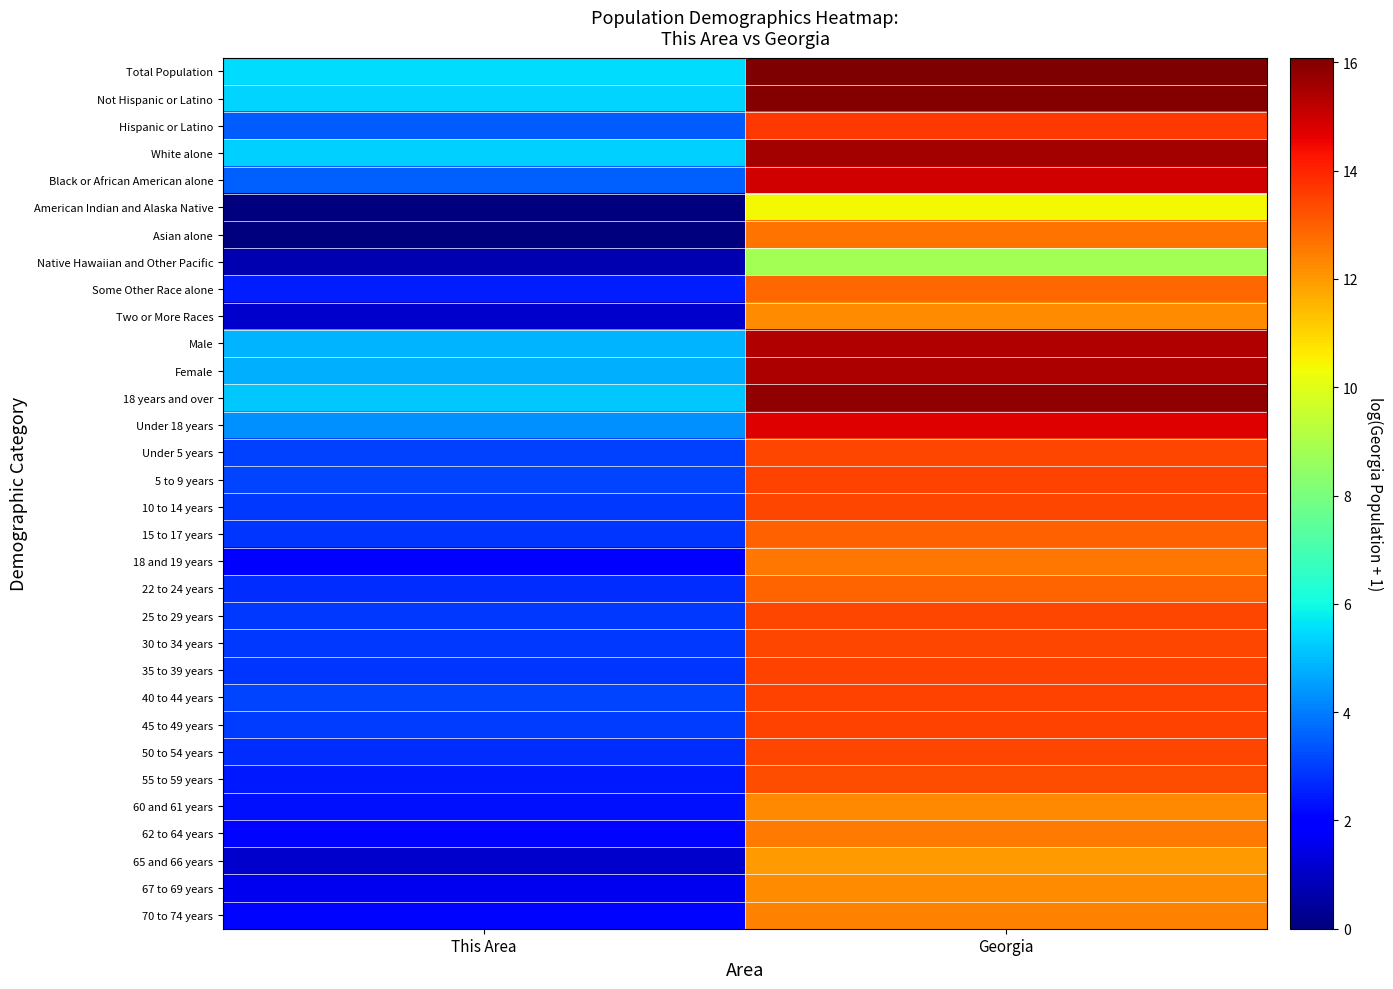

How many distinct data groups are displayed?

32